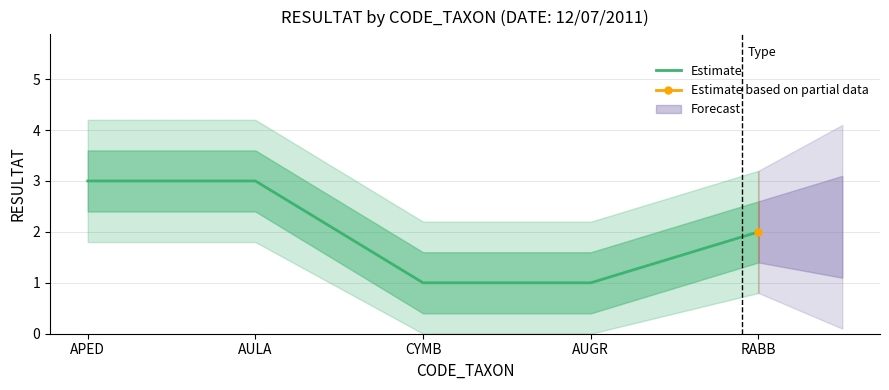

Rank the categories by value from lowest to highest.

CYMB, AUGR, RABB, APED, AULA